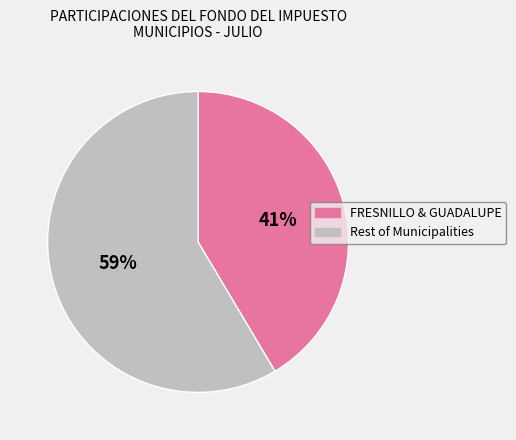

Does any single category account for the majority?

Yes